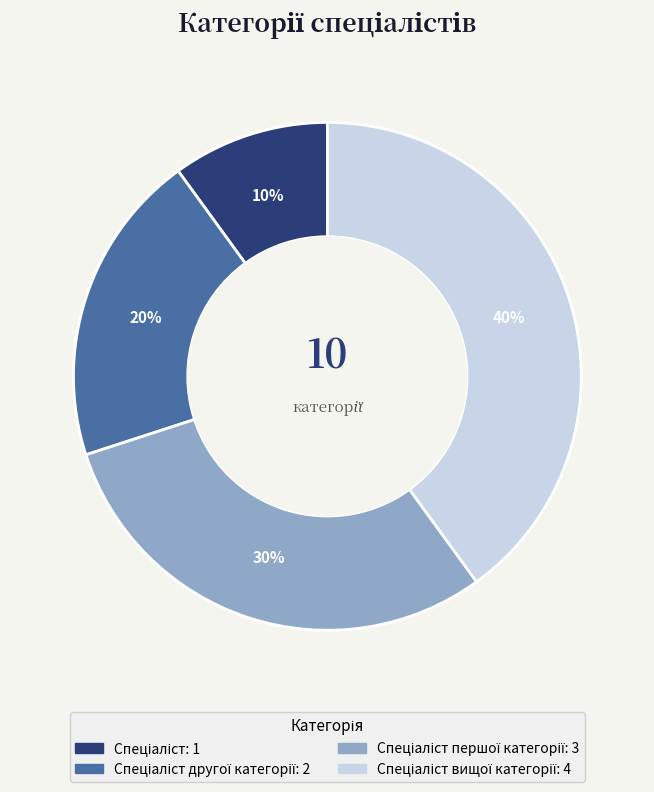

How many segments does this pie chart have?

4